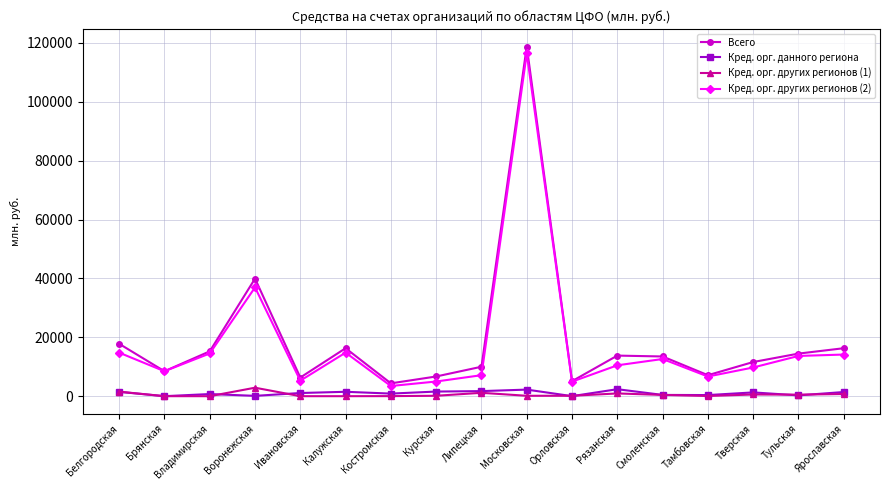

What is the label of the 3rd point from the left?

Владимирская